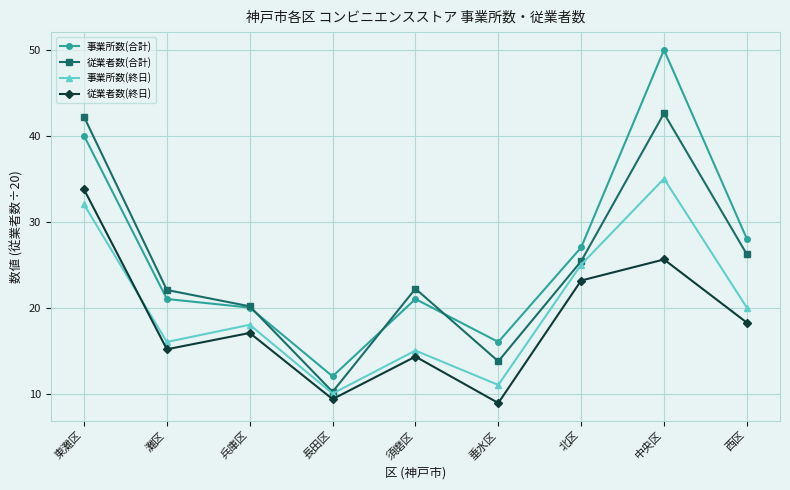

True or false: 従業者数(合計) and 従業者数(終日) intersect in this chart.

False